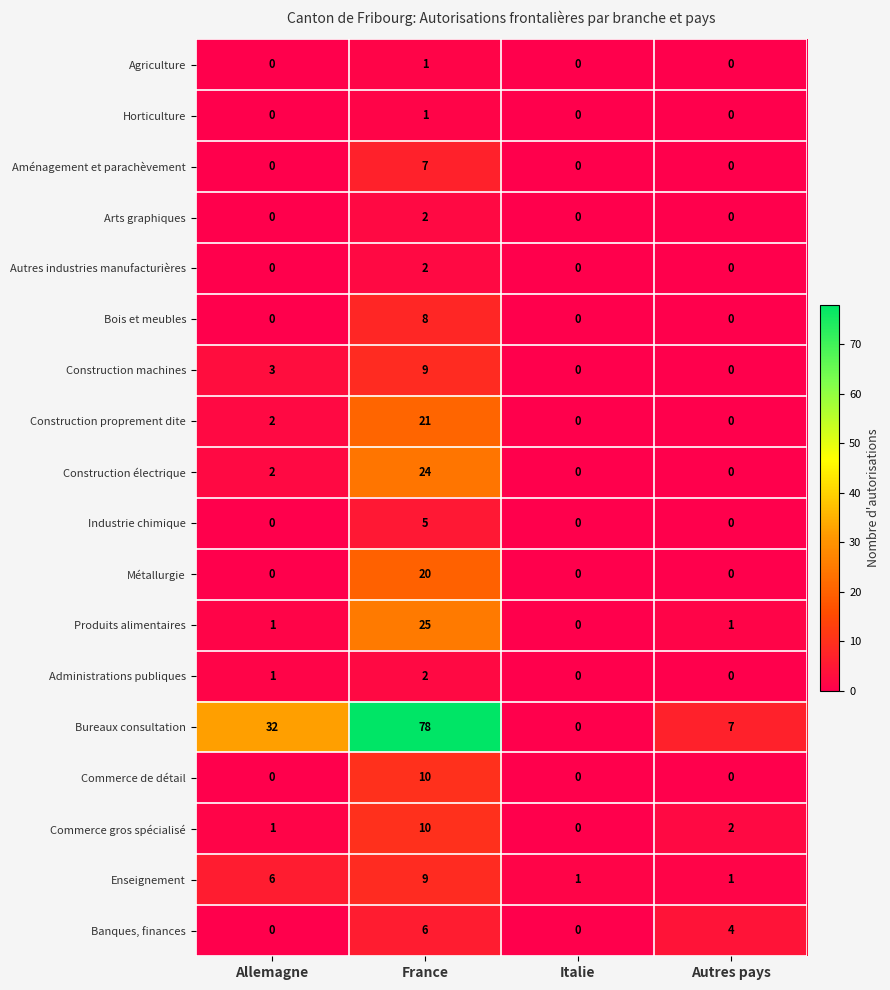

How many categories are shown in the chart?

4